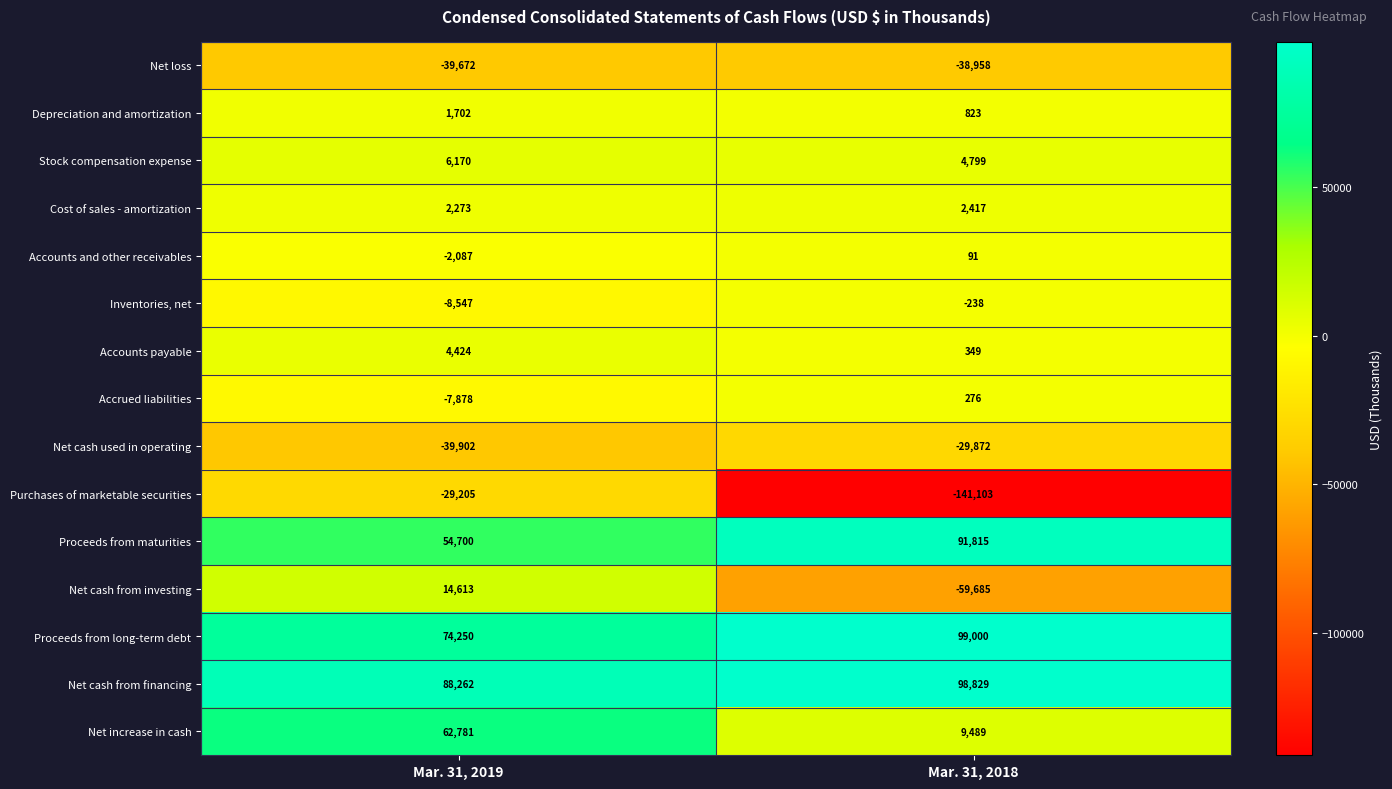

How many data points in Depreciation and amortization are less than 1702?

1